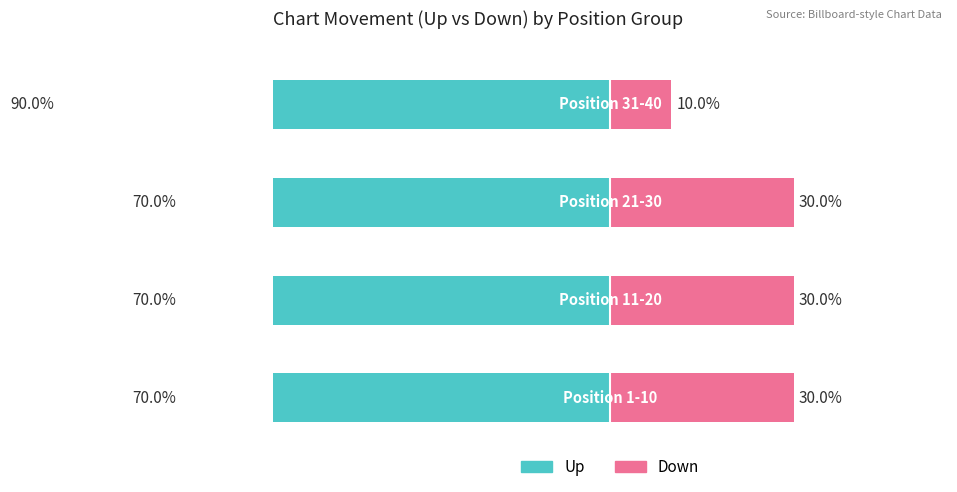

Reading left to right, transcribe all the data shown in this chart.

Up: -70	-70	-70	-90
Down: 30	30	30	10